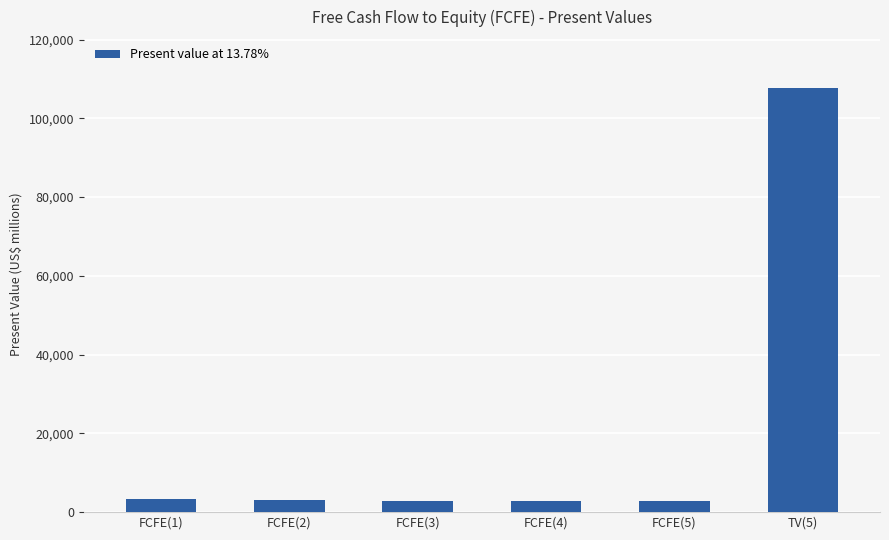

How many bars are there in total?

6